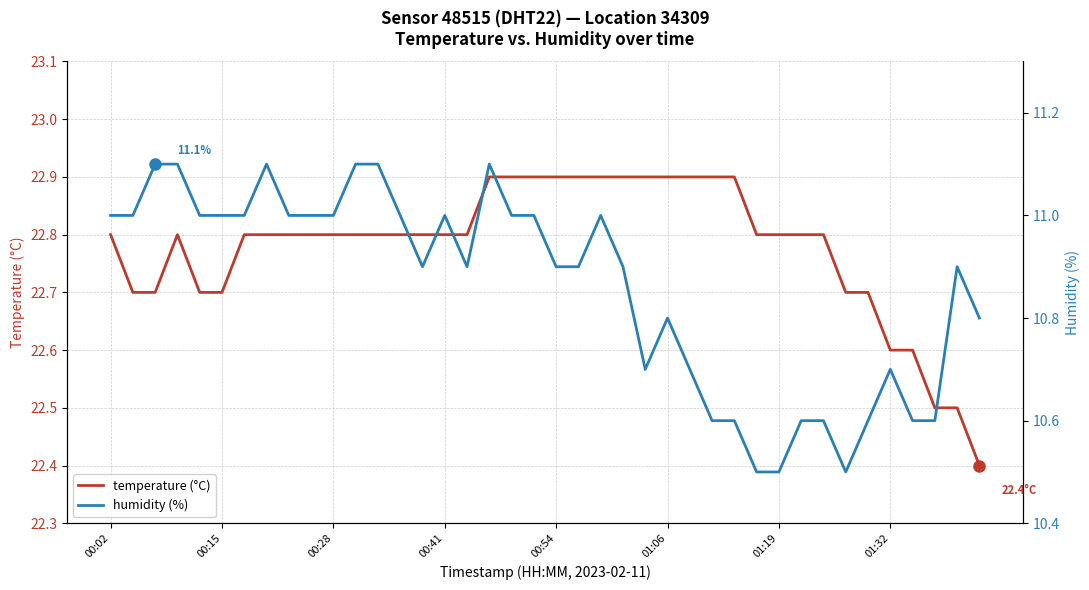

What is the value of the temperature (°C) point at the 33rd from the left?

22.8